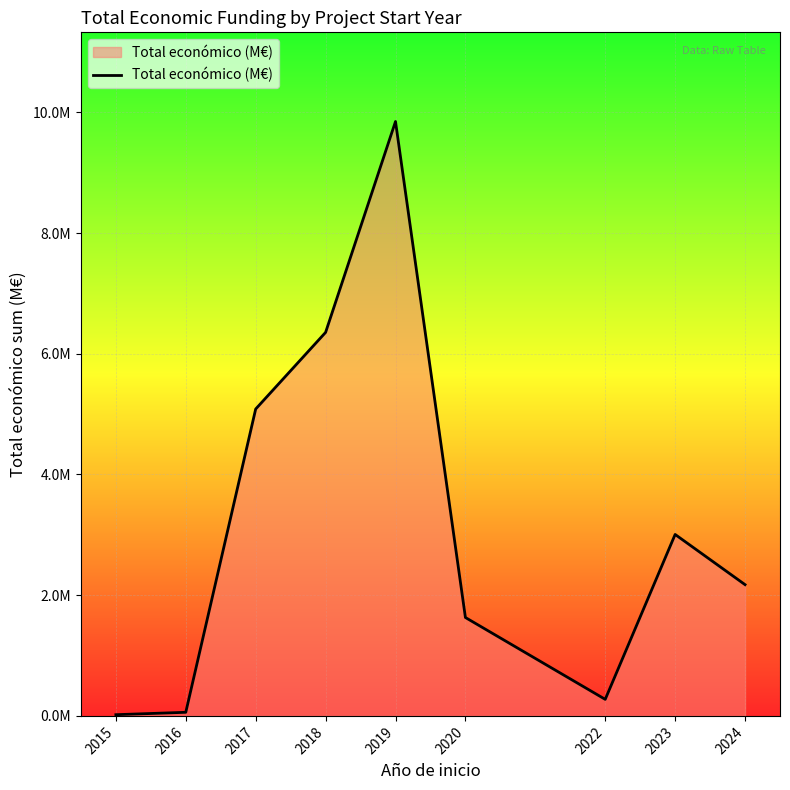

Does the chart have visible grid lines?

Yes